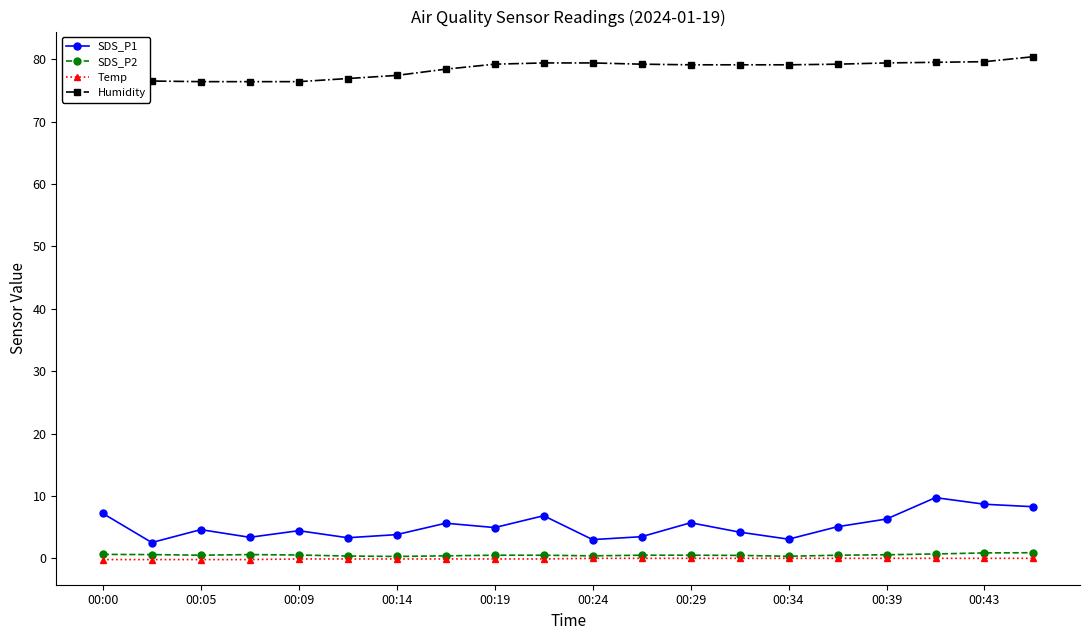

True or false: SDS_P2 and Humidity cross at least once.

False